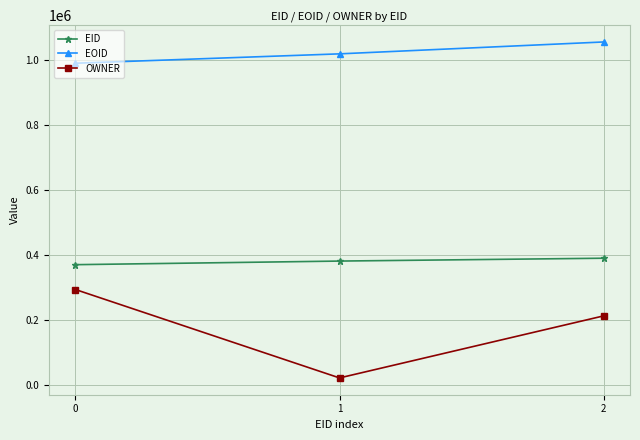

What is the difference between the EID values at 2 and 1?

8768